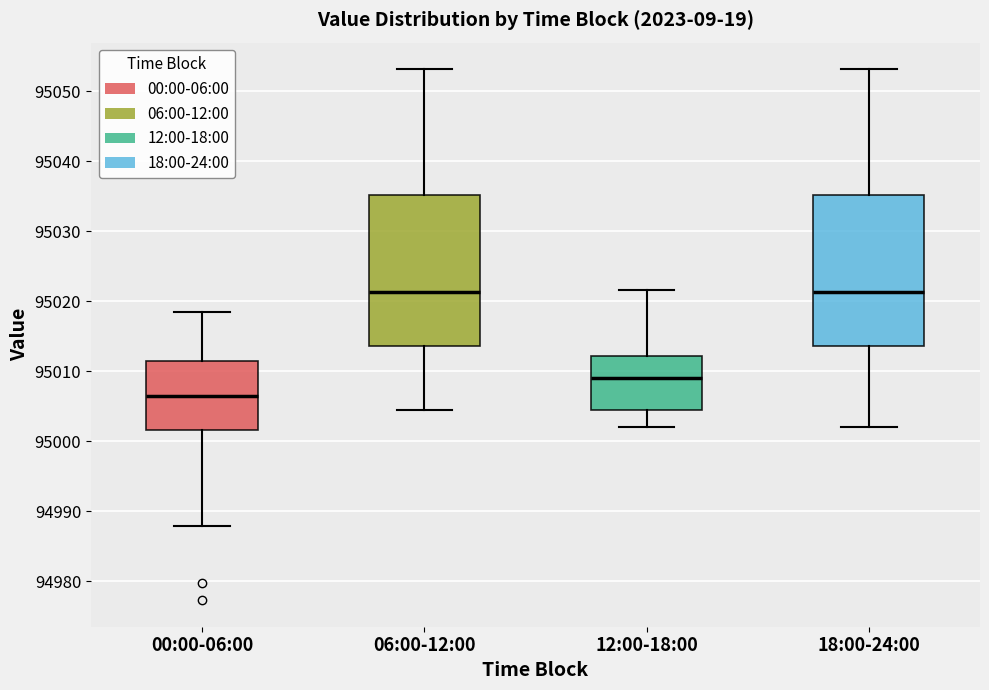

Reading left to right, transcribe this box plot: for each box, give where its median line is, the range the box spans, and where its two whiskers end, as read against the y-axis. The values are not printed on the chart, so give them approximately, as read against the axis.

00:00-06:00: median 95007, box 95002 to 95011, whiskers 94988 to 95018
06:00-12:00: median 95021, box 95014 to 95035, whiskers 95005 to 95053
12:00-18:00: median 95009, box 95004 to 95012, whiskers 95002 to 95022
18:00-24:00: median 95021, box 95014 to 95035, whiskers 95002 to 95053